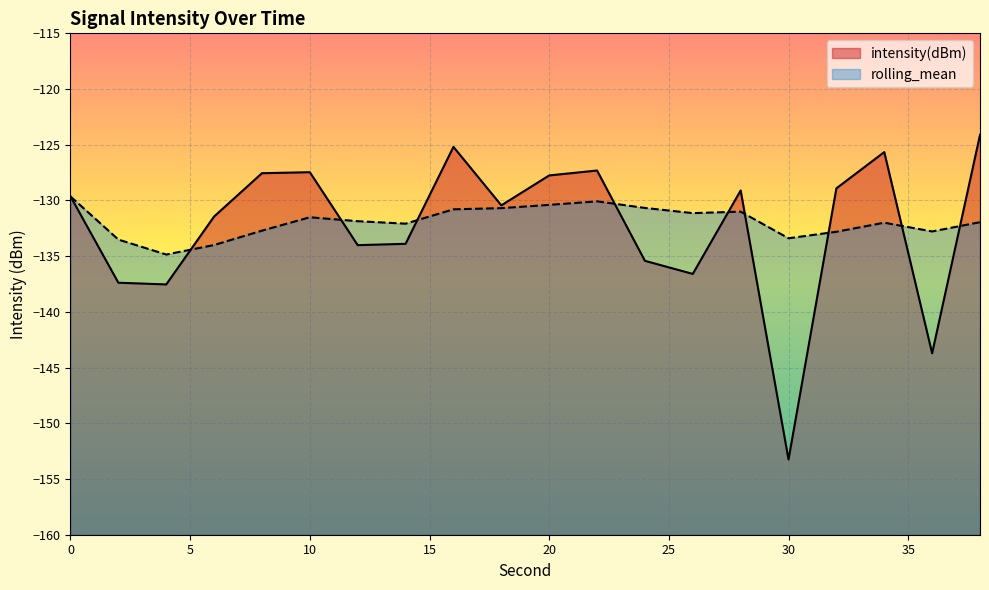

Rank the categories by intensity(dBm) value from lowest to highest.

30, 36, 4, 2, 26, 24, 12, 14, 6, 18, 0, 28, 32, 20, 8, 10, 22, 34, 16, 38